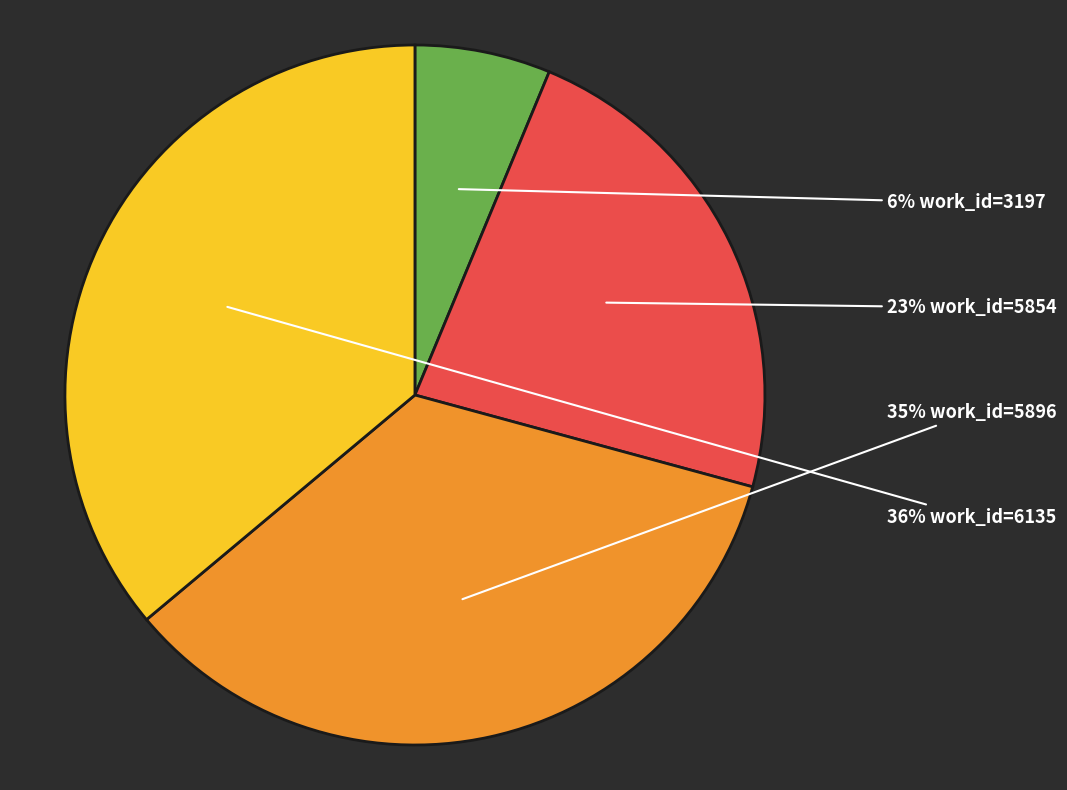

Count the number of slices in the pie.

4